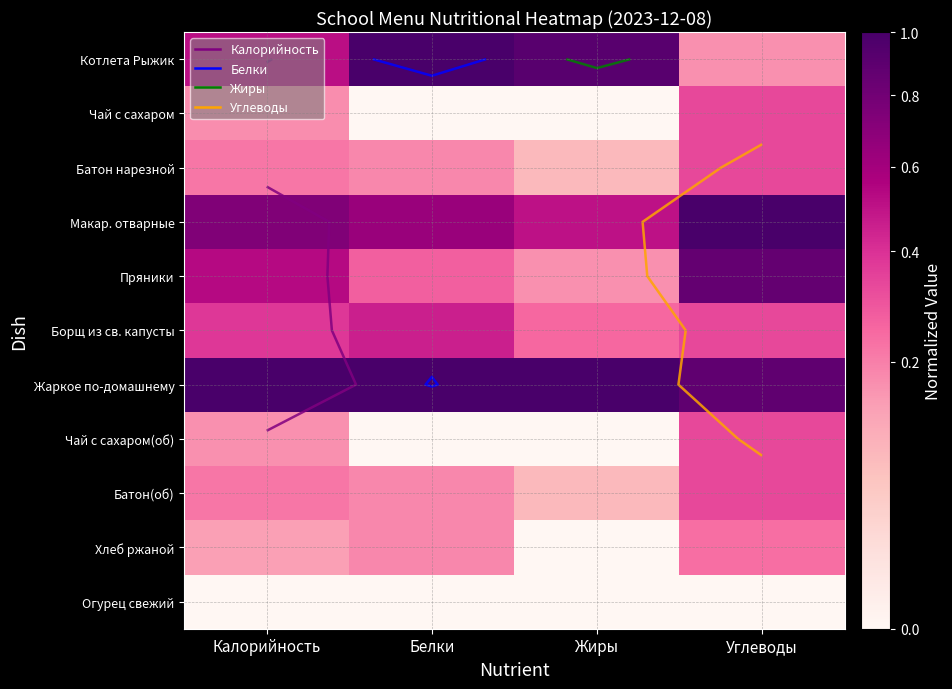

At which category does the chart reach its peak across all series?

Белки